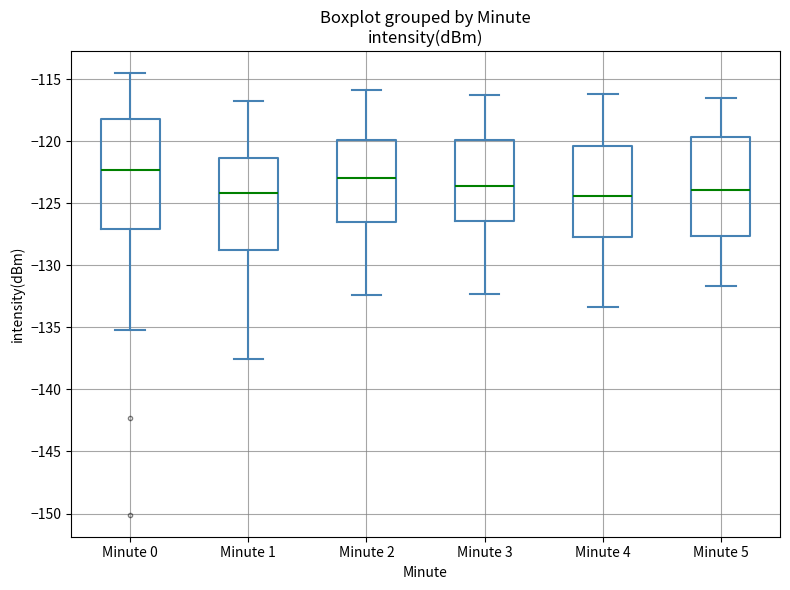

Where does the upper whisker of the box for Minute 1 end on the y-axis? The values are not printed on the chart, so give them approximately, as read against the axis.

-117.0